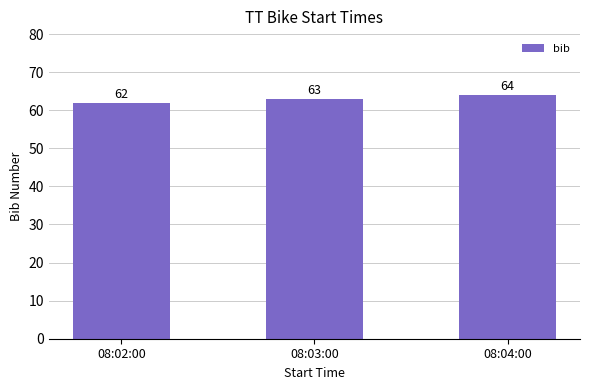

Where is the data nearest to the value 63?

08:03:00